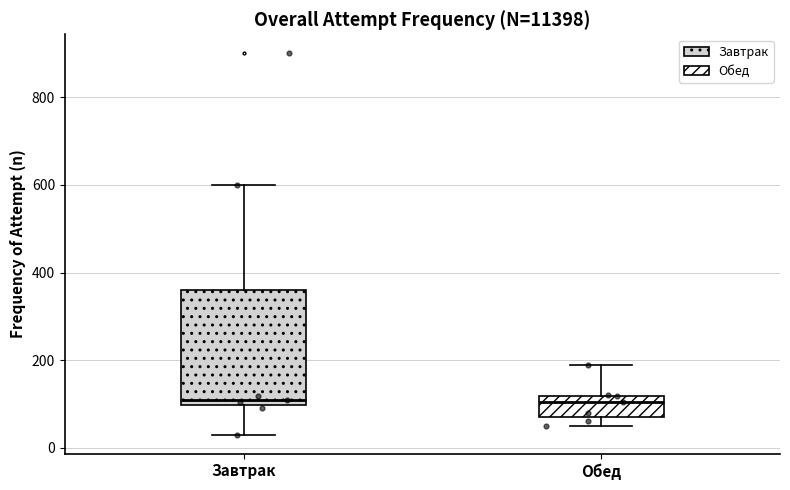

Where does the upper whisker of the box for Завтрак end on the y-axis? The values are not printed on the chart, so give them approximately, as read against the axis.

600